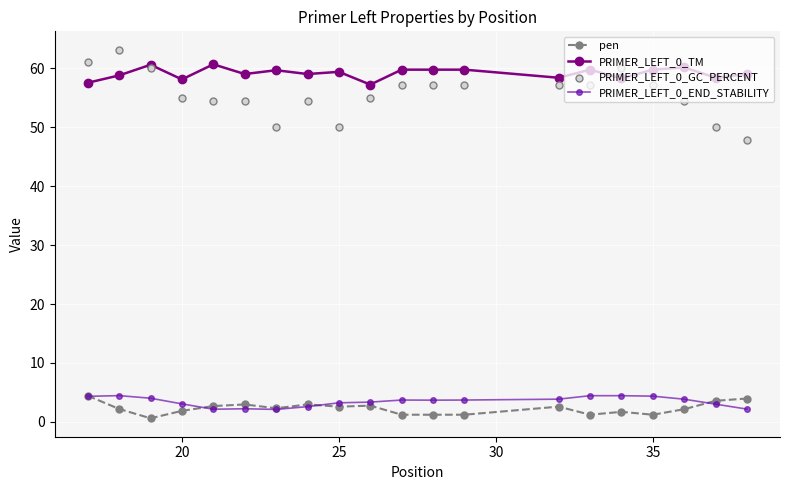

True or false: PRIMER_LEFT_0_TM and PRIMER_LEFT_0_END_STABILITY cross at least once.

False